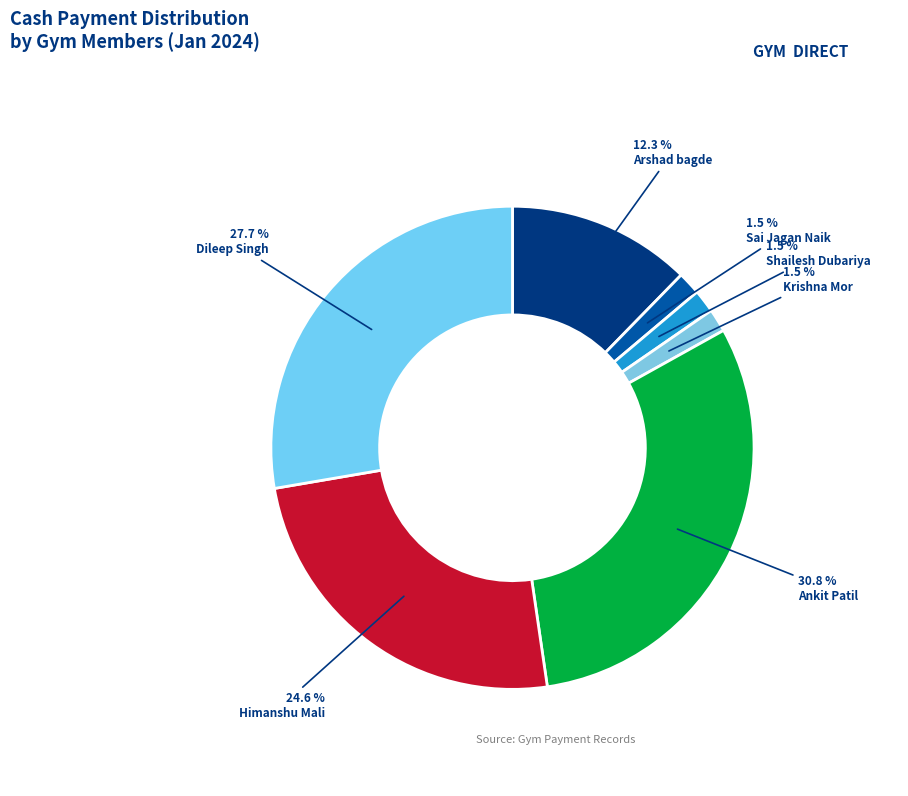

Does any single category account for the majority?

No